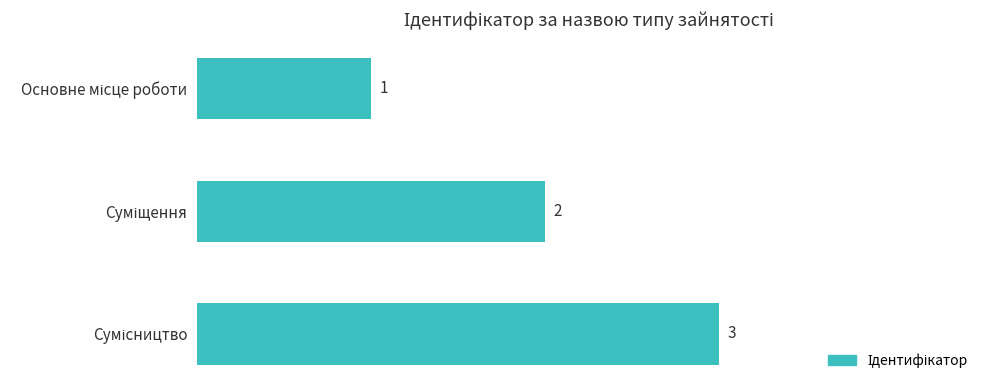

What is the value of the 1st bar from the top?

1